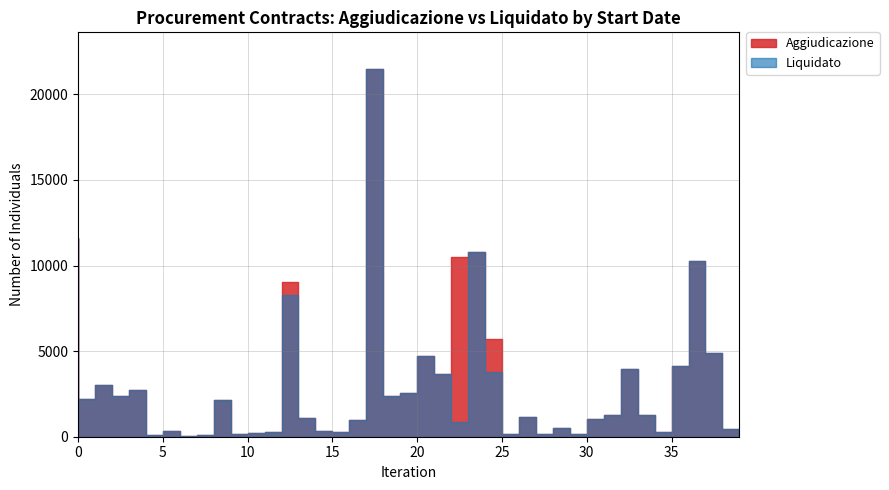

What are all the series names shown in the legend?

Aggiudicazione, Liquidato